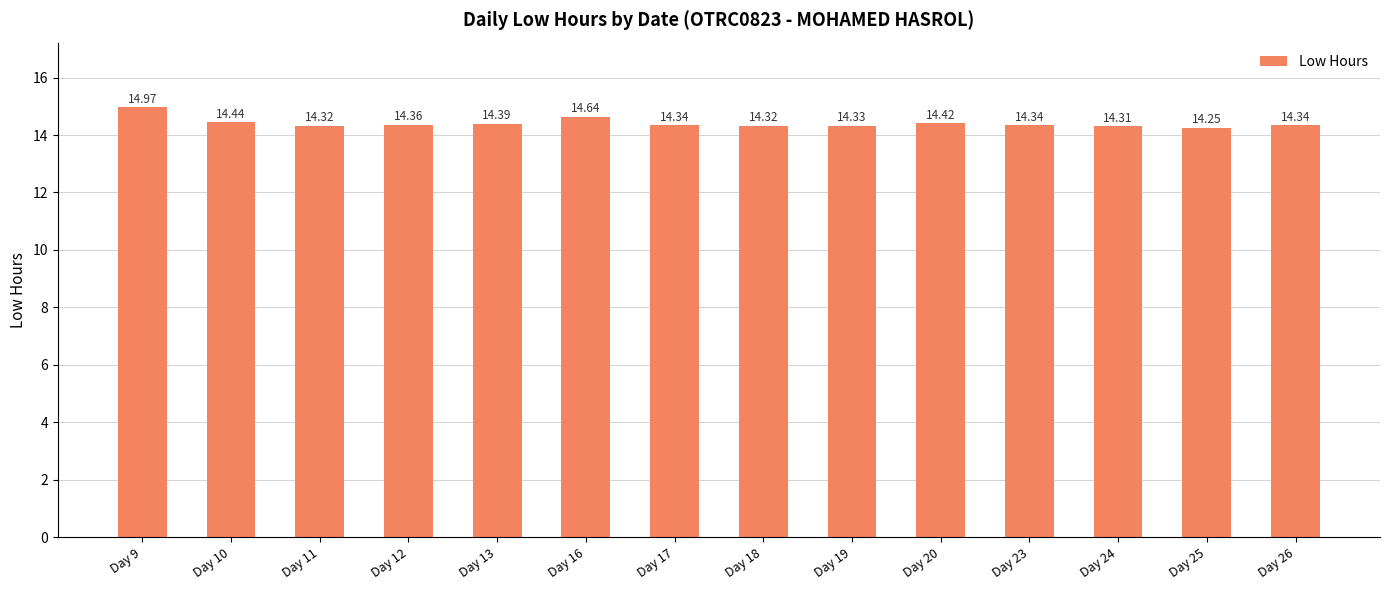

What is the sum of the values at Day 10 and Day 25?

28.7